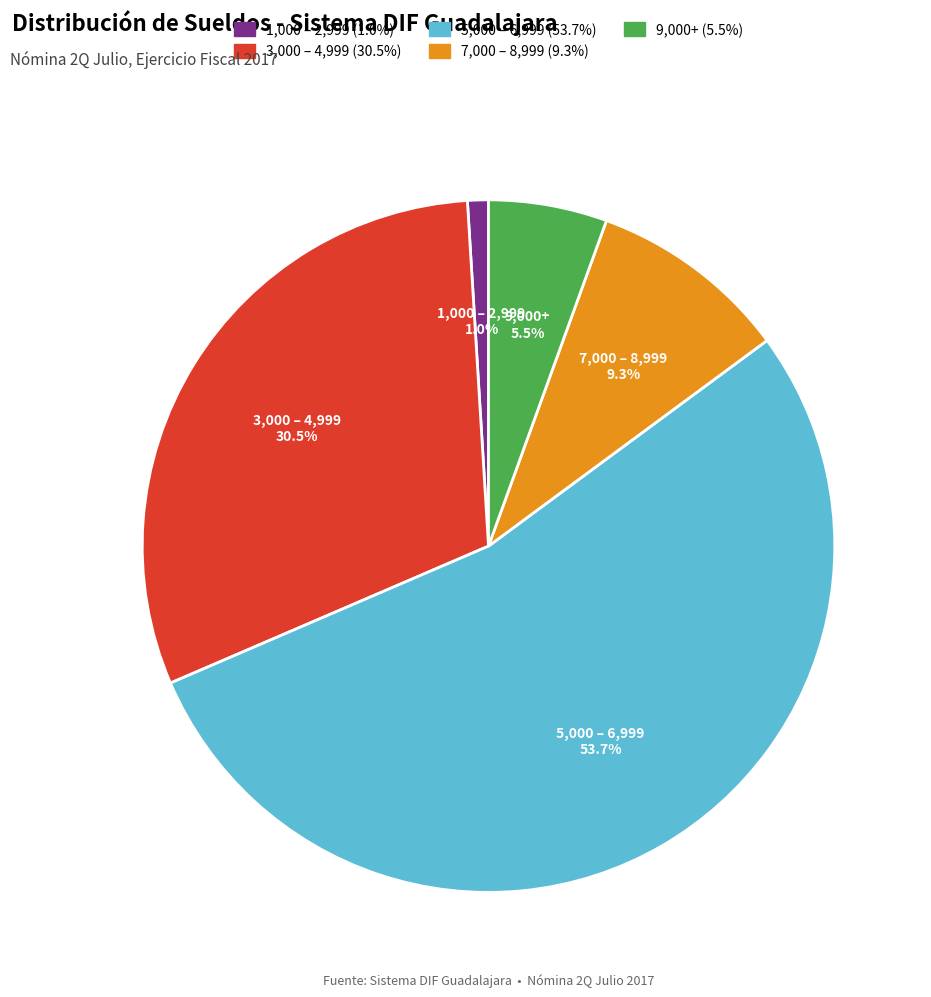

To the nearest percent, what is the average slice percentage?

20%